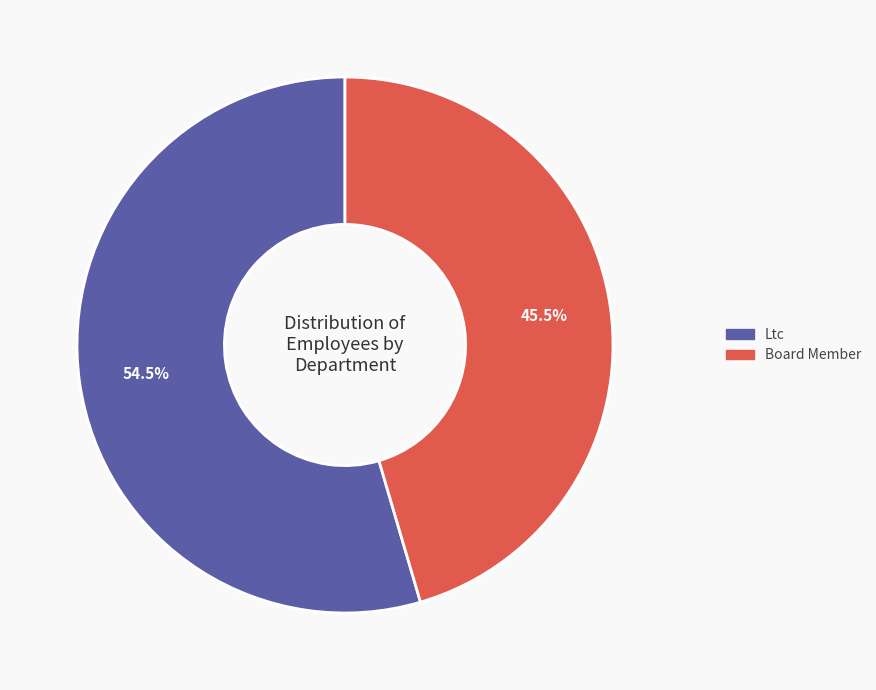

To the nearest percent, what is the difference between the Board Member and Ltc slice percentages?

9%